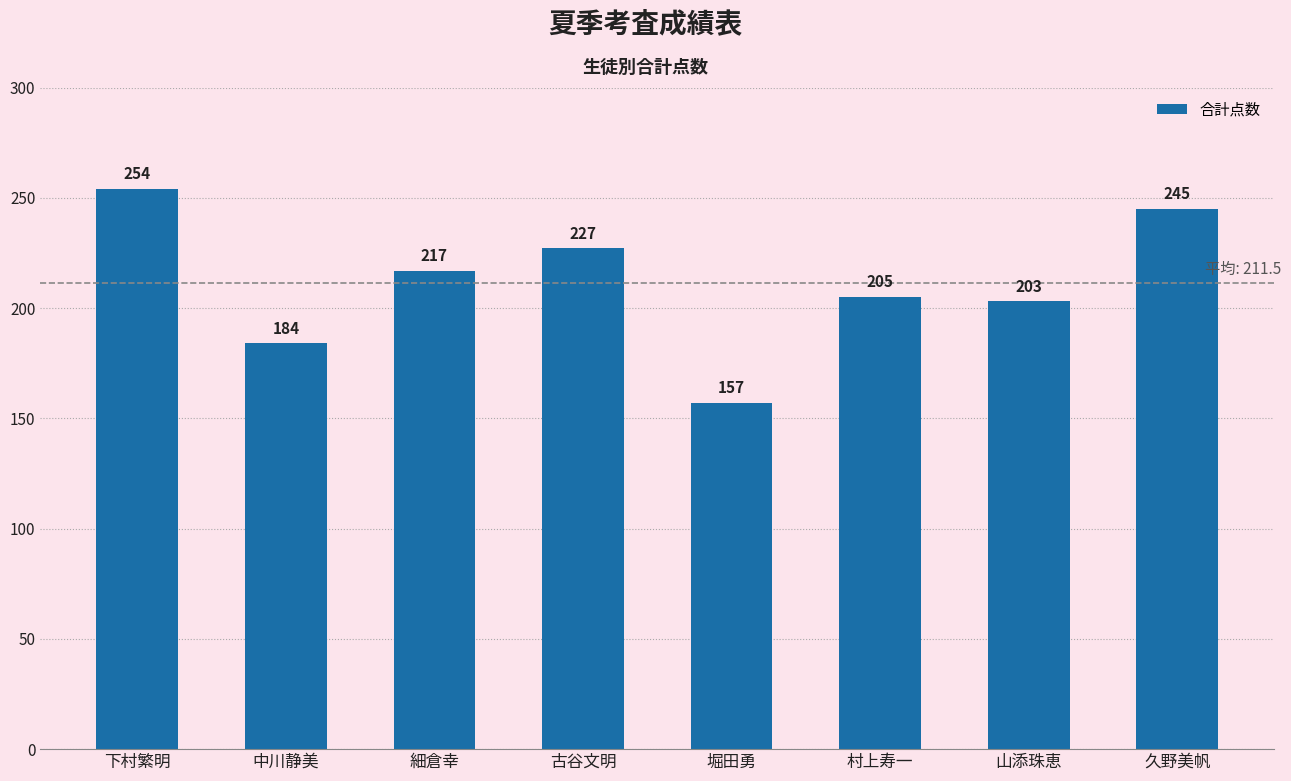

The chart shows a value of 184 at 中川静美. True or false?

True